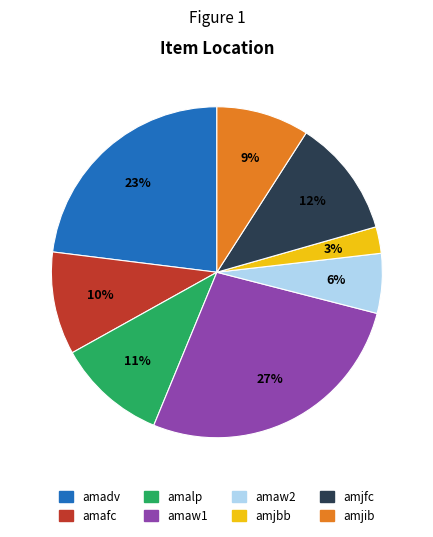

What percentage is the amjib slice, to the nearest percent?

9%